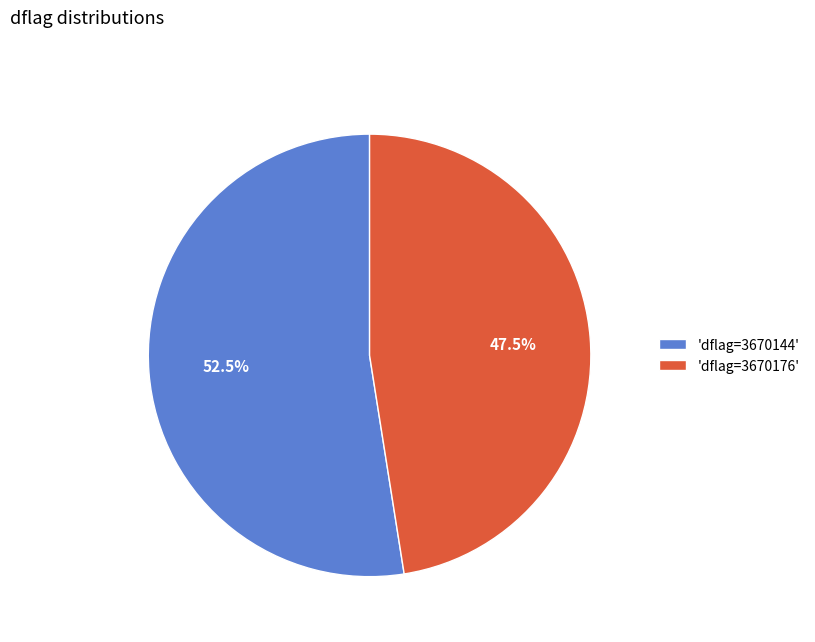

Combined, do 'dflag=3670144' and 'dflag=3670176' account for over 50%?

Yes